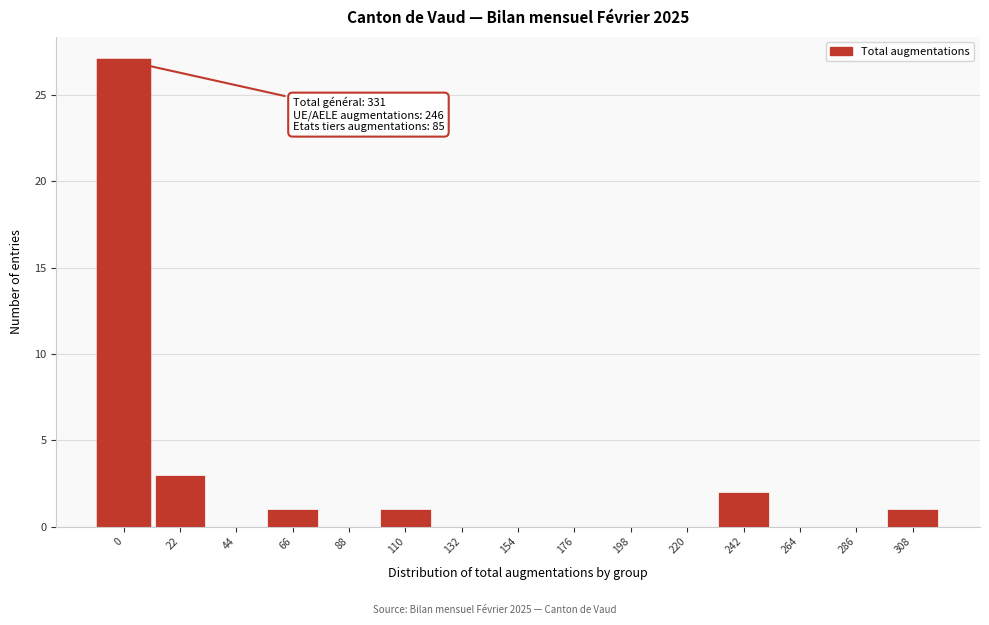

Reading left to right, extract all data points from this chart.

0=27	22=3	44=0	66=1	88=0	110=1	132=0	154=0	176=0	198=0	220=0	242=2	264=0	286=0	308=1